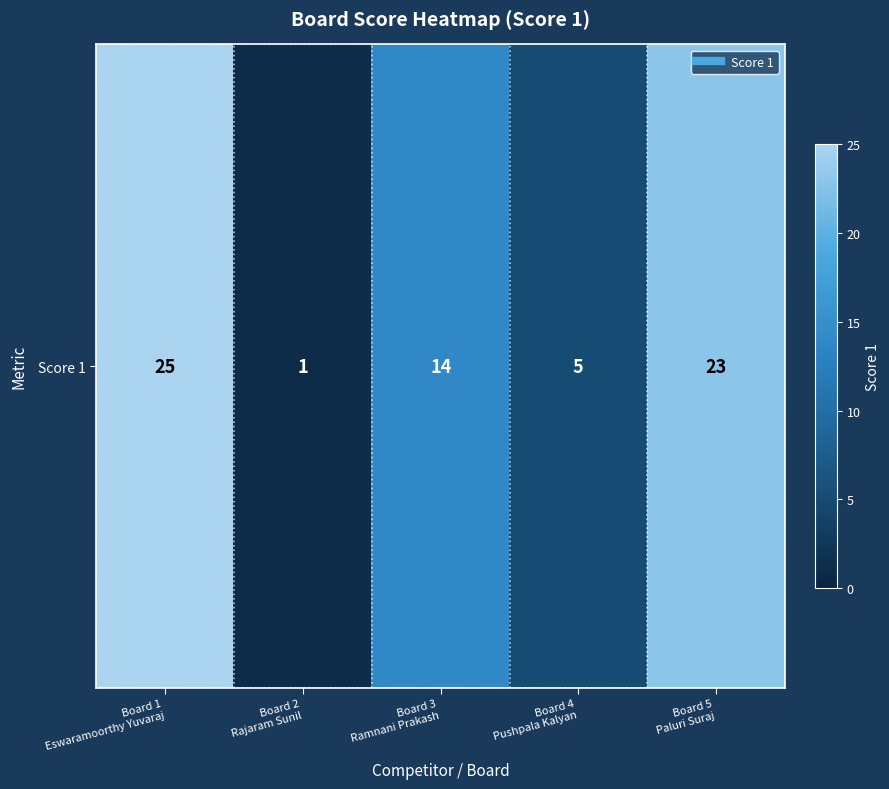

True or false: the data shows 14 at Board 3
Ramnani Prakash.

True